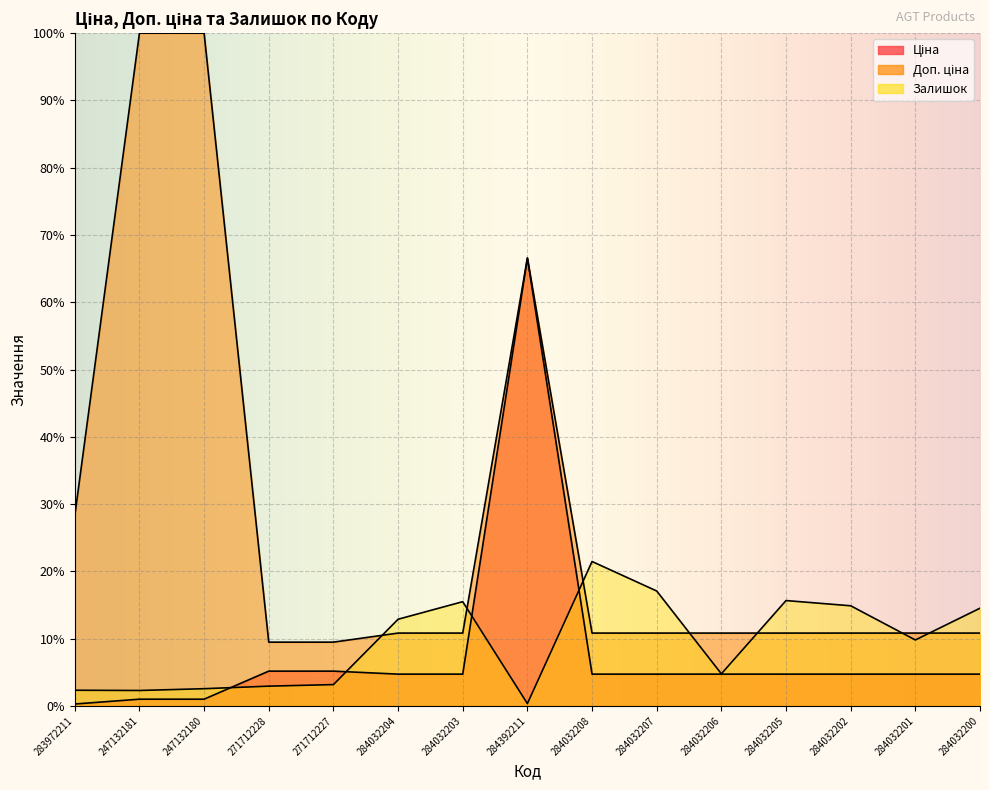

What is the average value of the Залишок series?

9.3